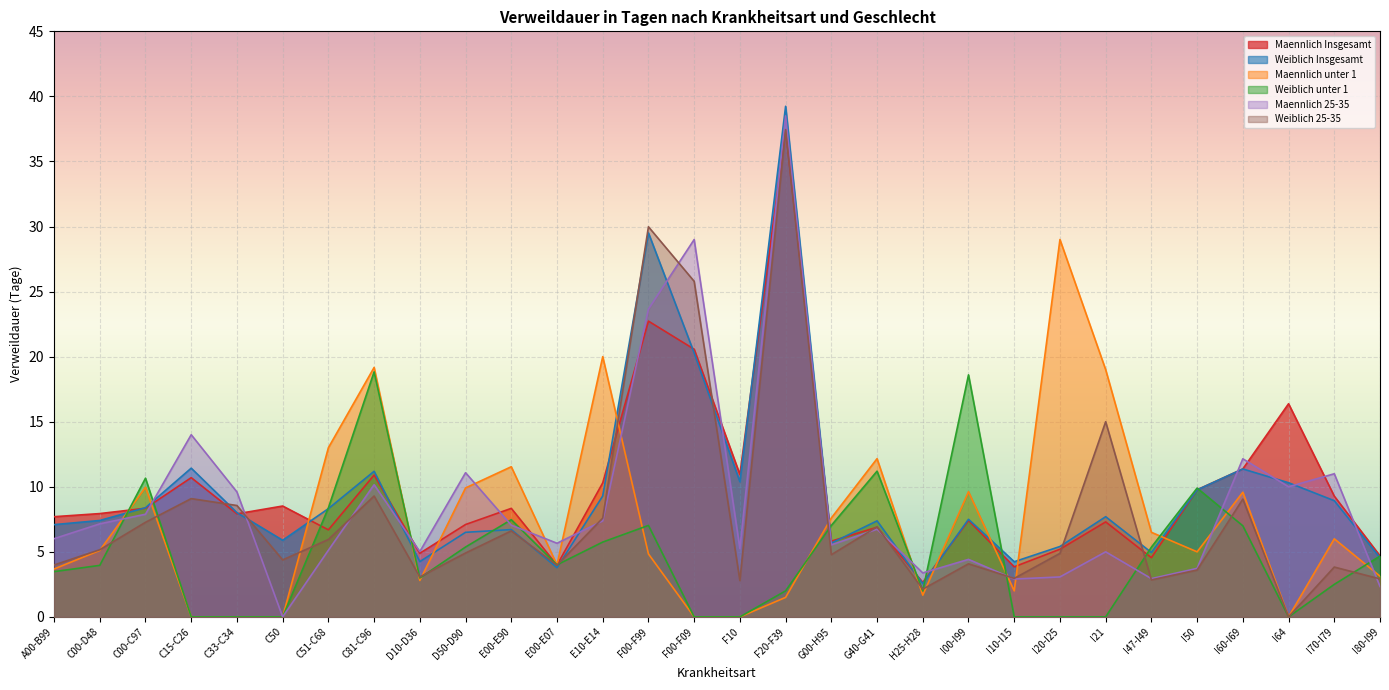

What is the approximate value of Maennlich Insgesamt at I80-I99?

4.7